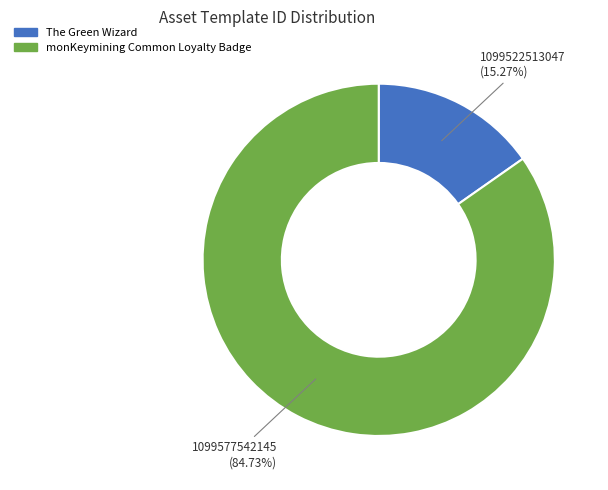

Is there any slice that represents more than half of the pie?

Yes